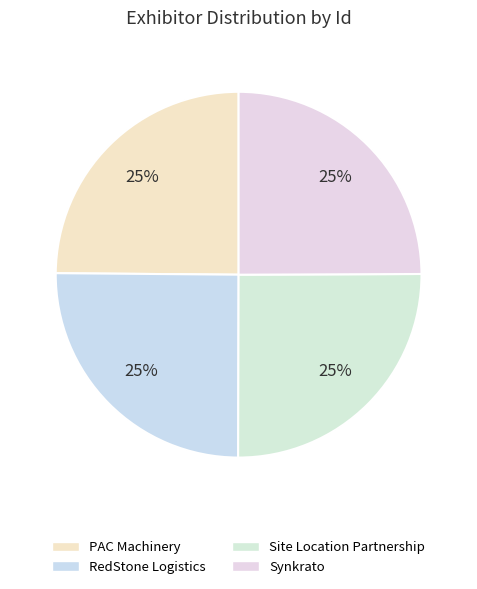

What is the total percentage of PAC Machinery and RedStone Logistics?

50.0%